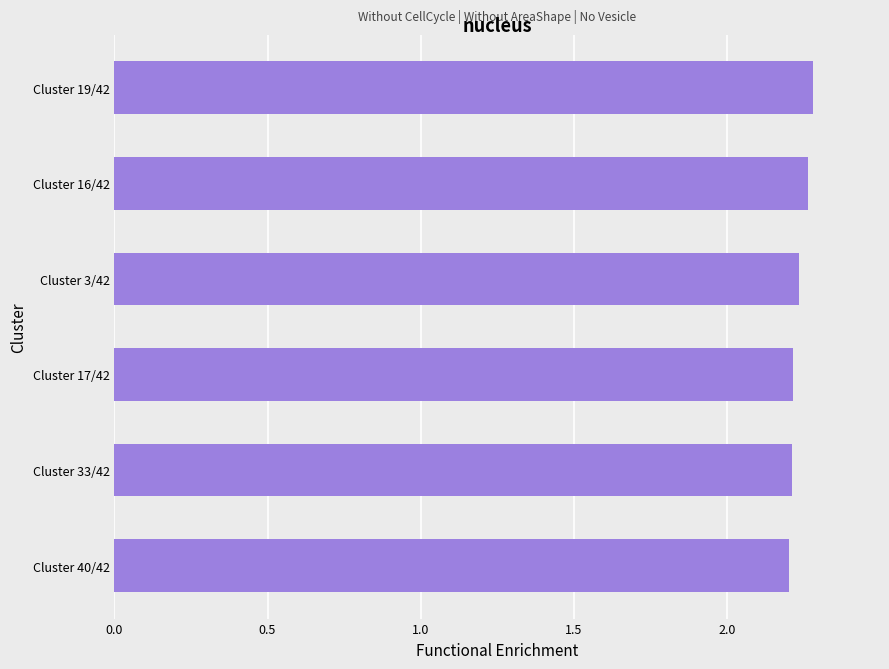

Approximately how many times larger is the value at Cluster 17/42 compared to Cluster 19/42?

1.0